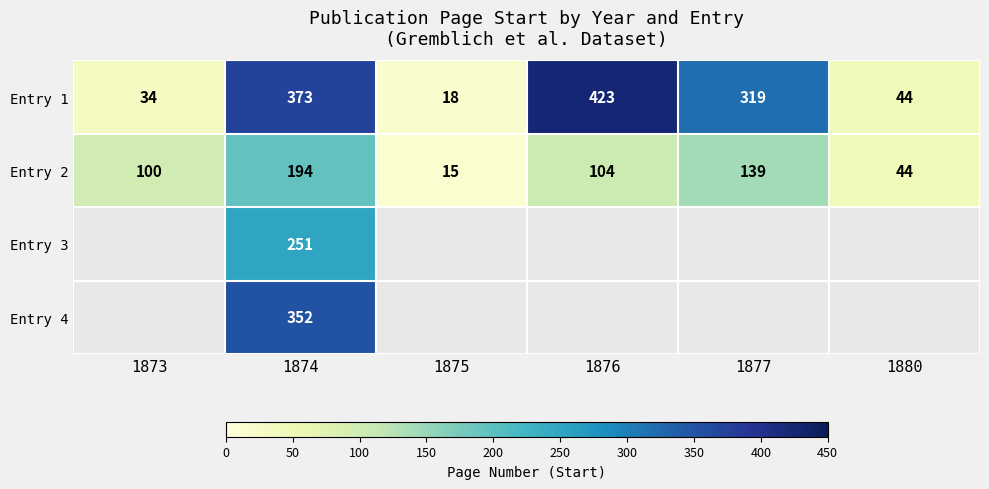

What is the minimum value shown in the chart?

15.0